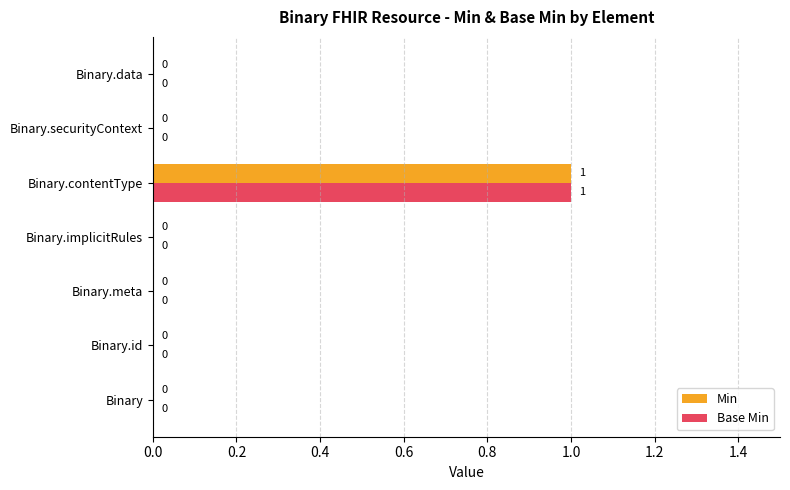

Is the value of Base Min at Binary.securityContext greater than the value of Min at Binary.contentType?

No